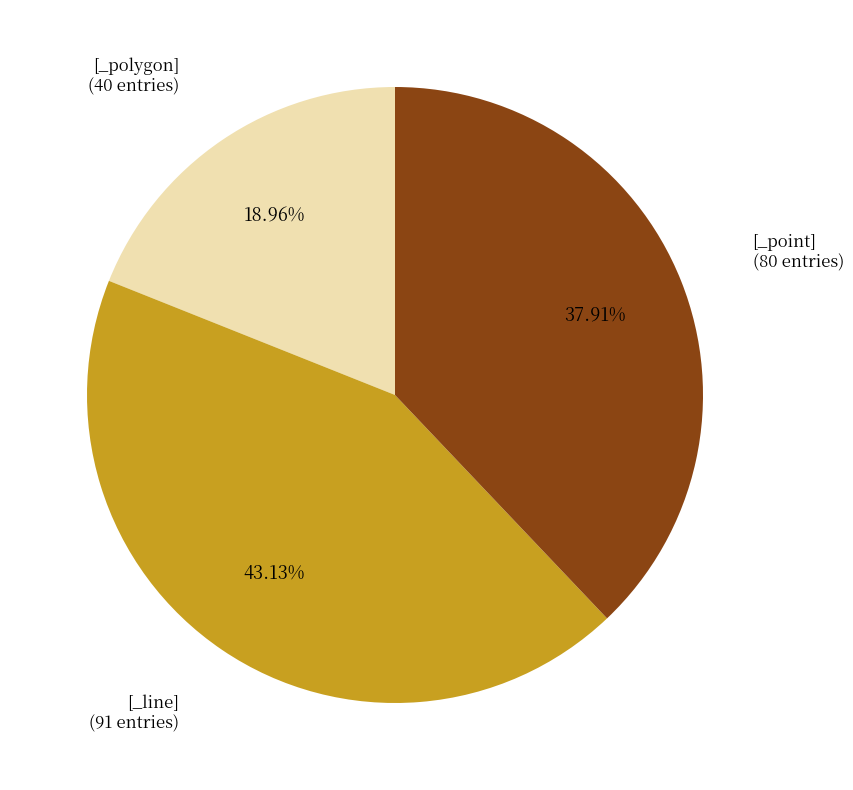

Is there any slice that represents more than half of the pie?

No